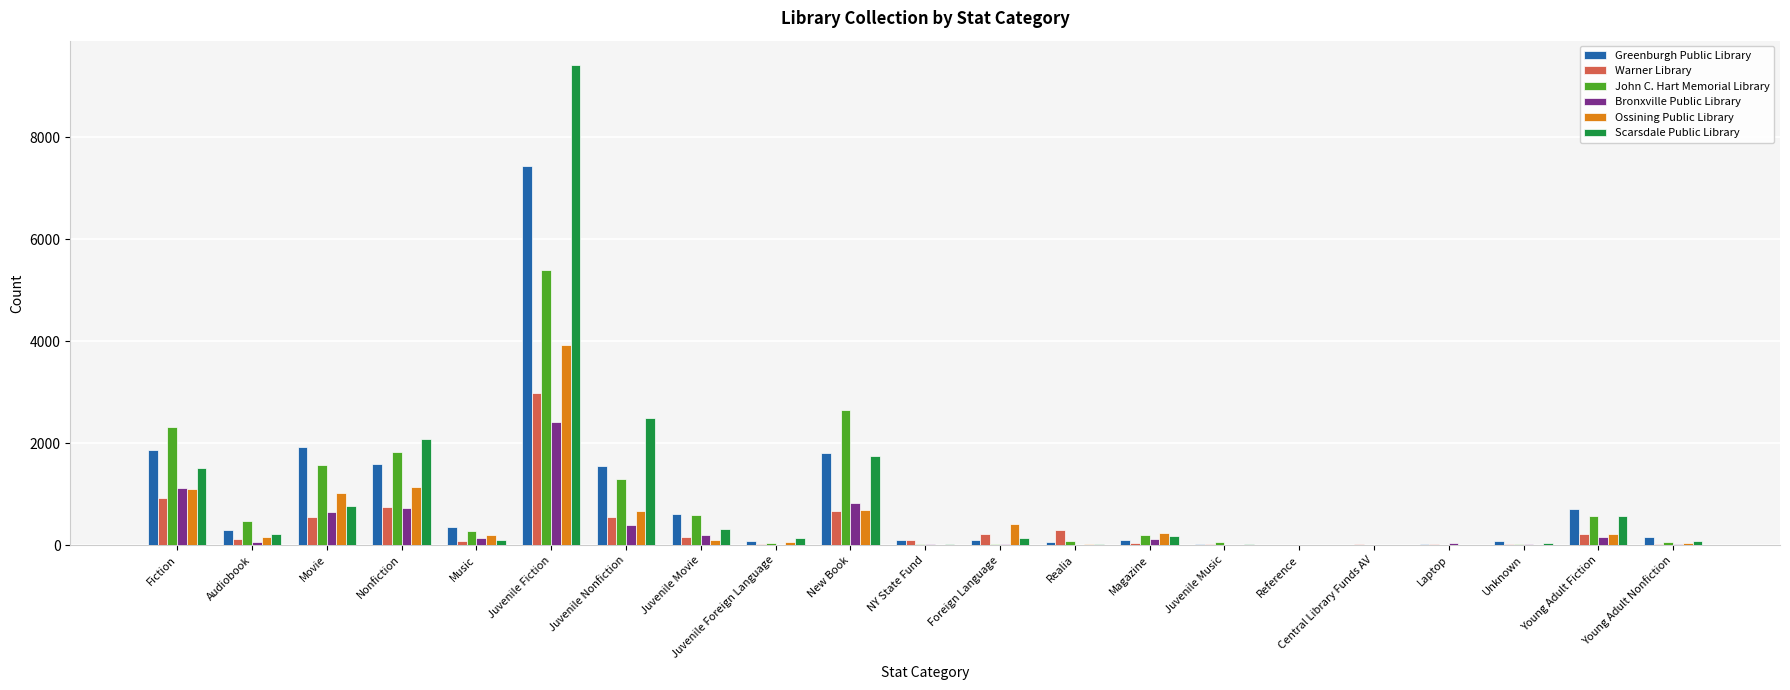

Is the value of Ossining Public Library at Movie greater than the value of Greenburgh Public Library at Central Library Funds AV?

Yes